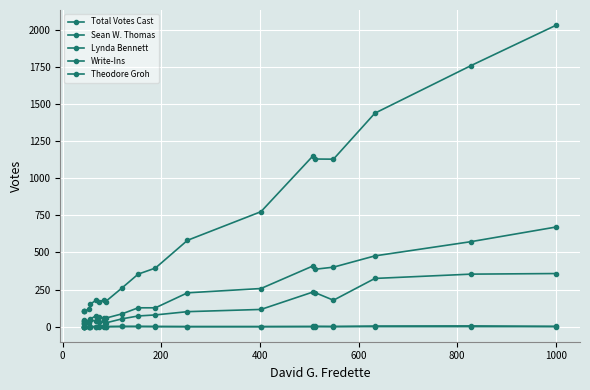

Rank the series by their maximum value, from highest to lowest.

Total Votes Cast, Lynda Bennett, Sean W. Thomas, Write-Ins, Theodore Groh